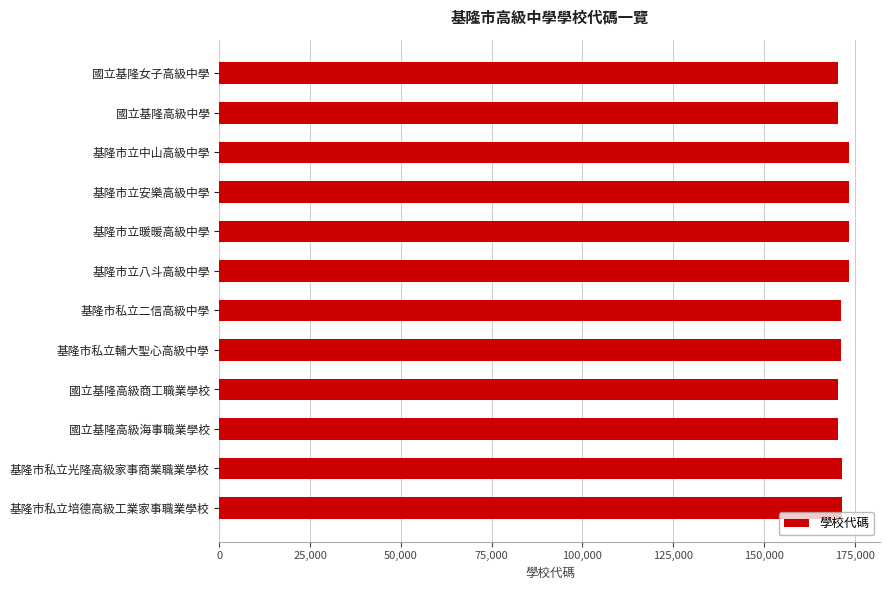

The chart shows a value of 256807 at 基隆市立暖暖高級中學. True or false?

False